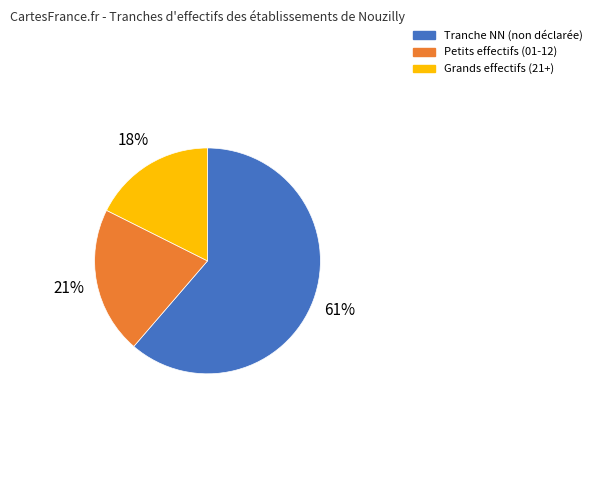

Which category accounts for the majority?

Tranche NN (non déclarée)